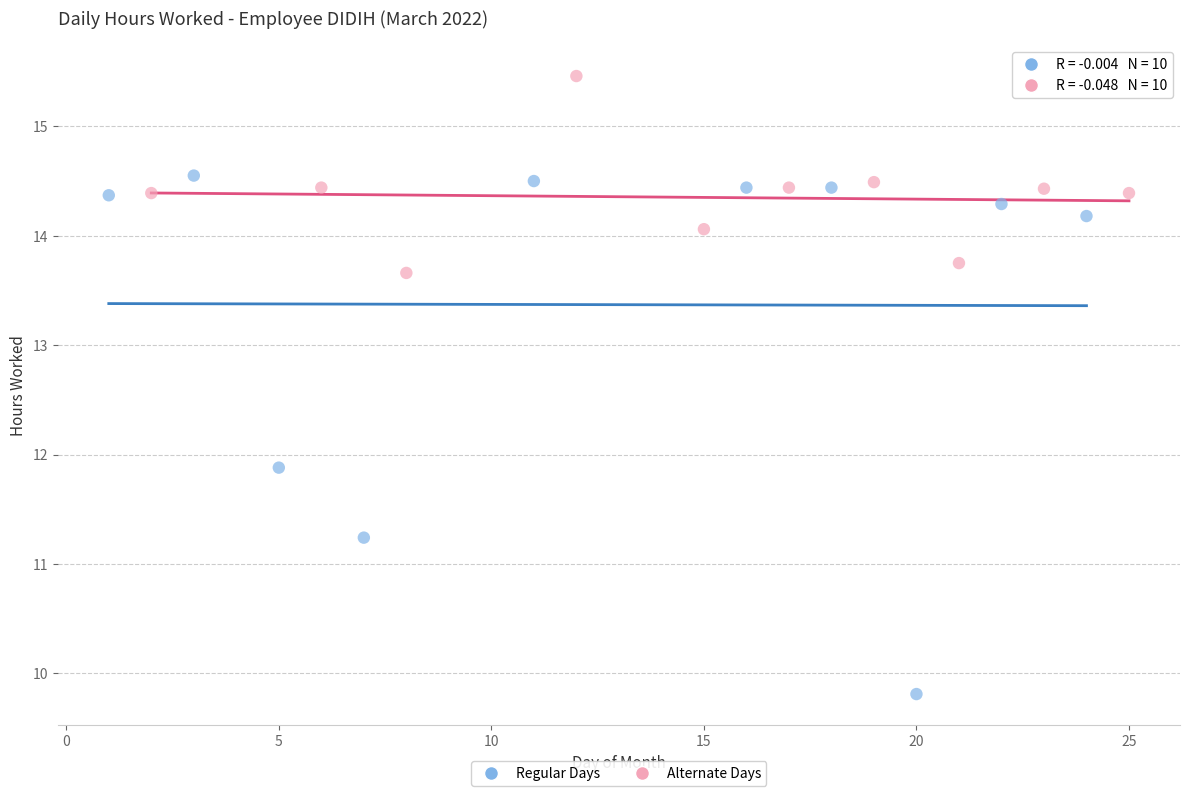

Which series contains the lowest Y value?

Regular Days